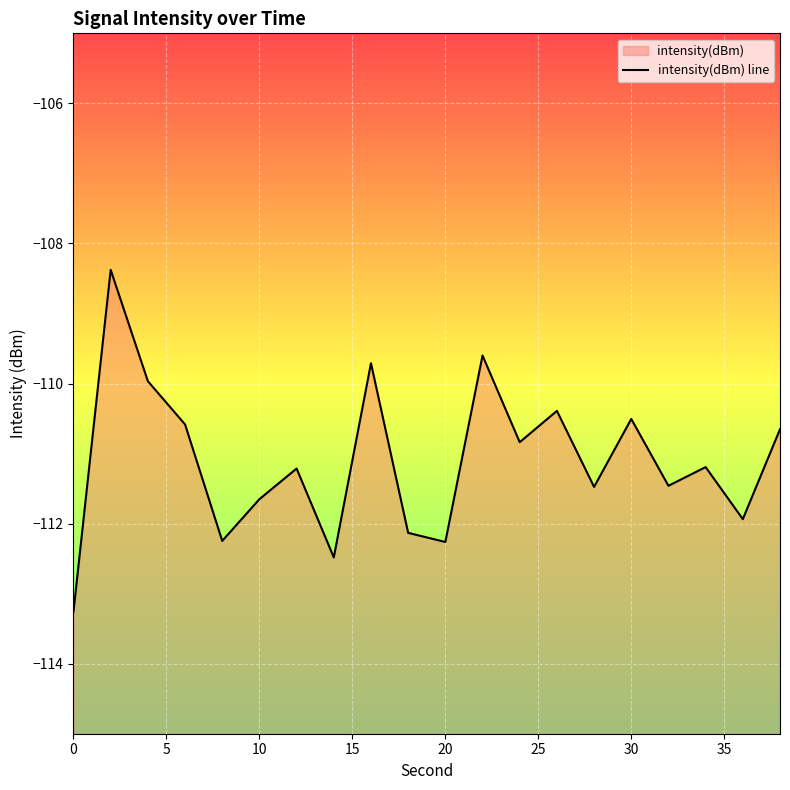

The value at 18 is -58.3. True or false?

False